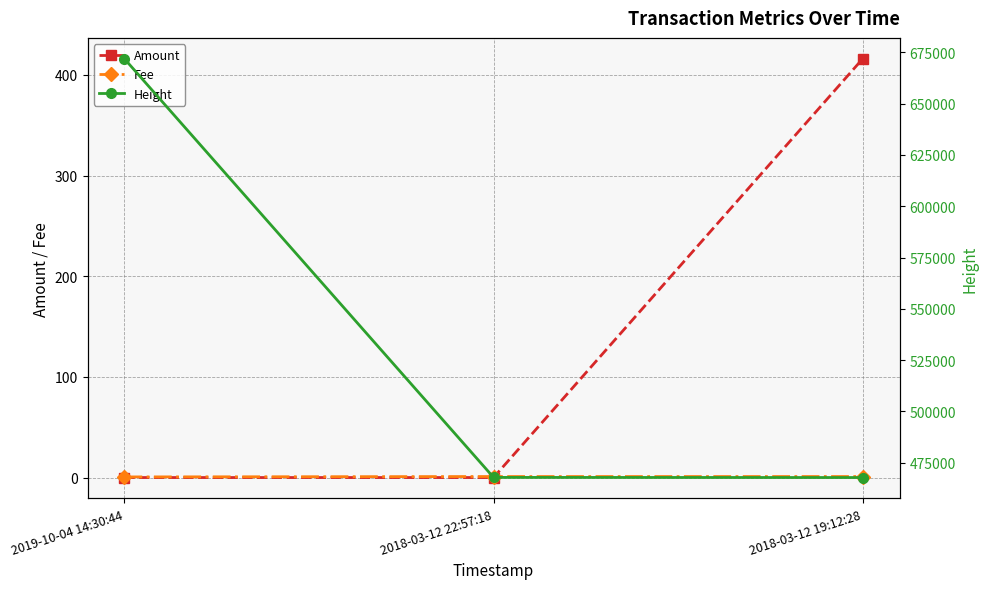

At which label is Height closest to 569810?

2018-03-12 22:57:18